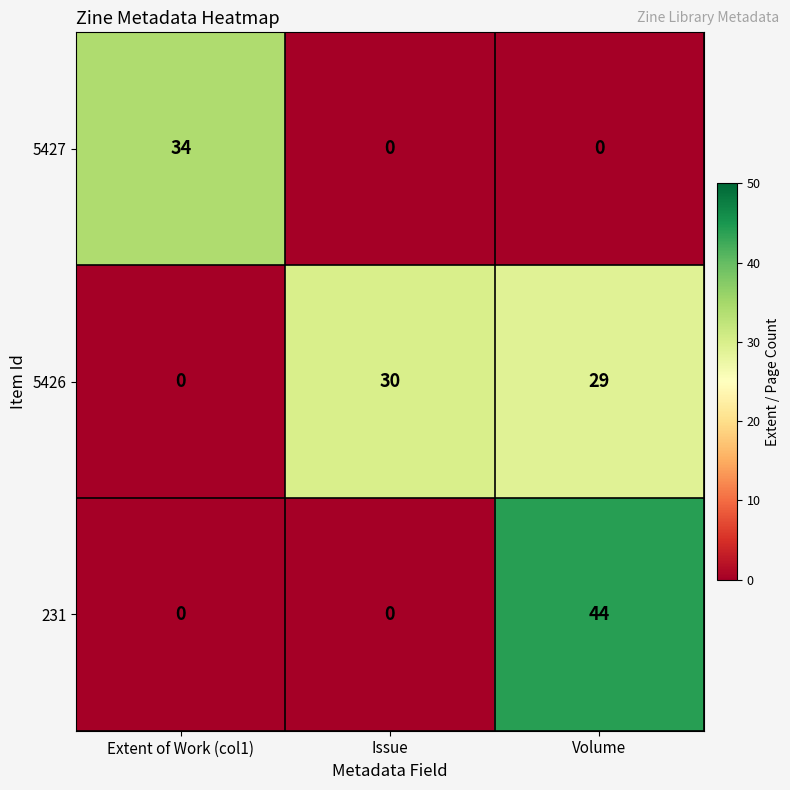

How many 5427 values are between 0 and 34?

3